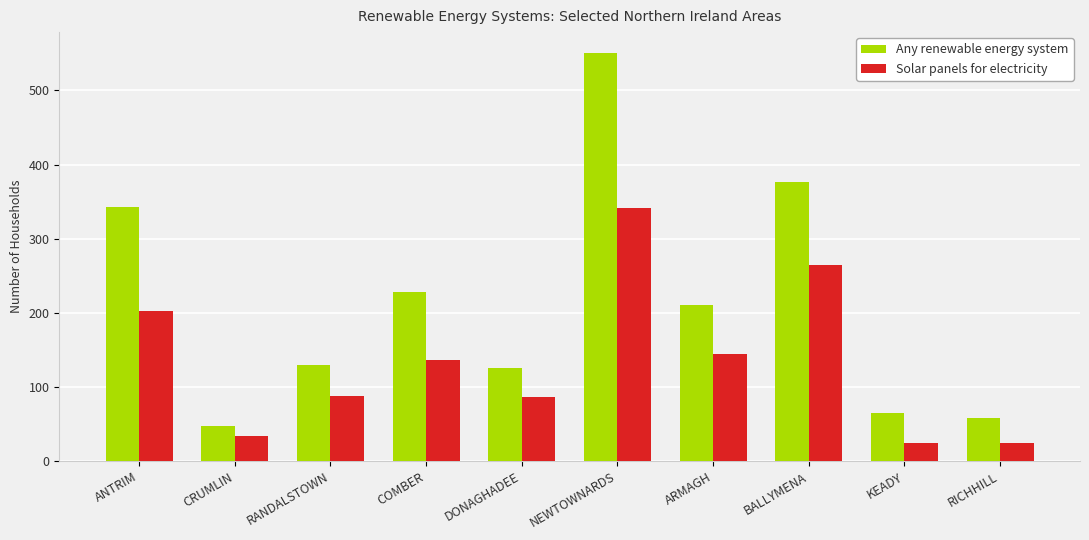

Which series has the widest spread of values?

Any renewable energy system